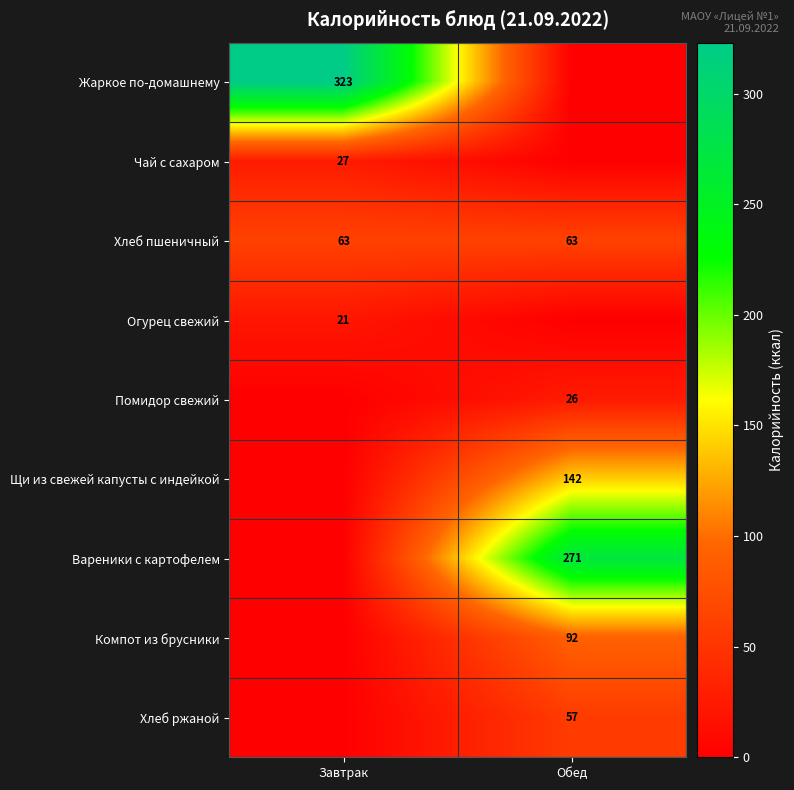

At how many categories does at least one series exceed 278?

1